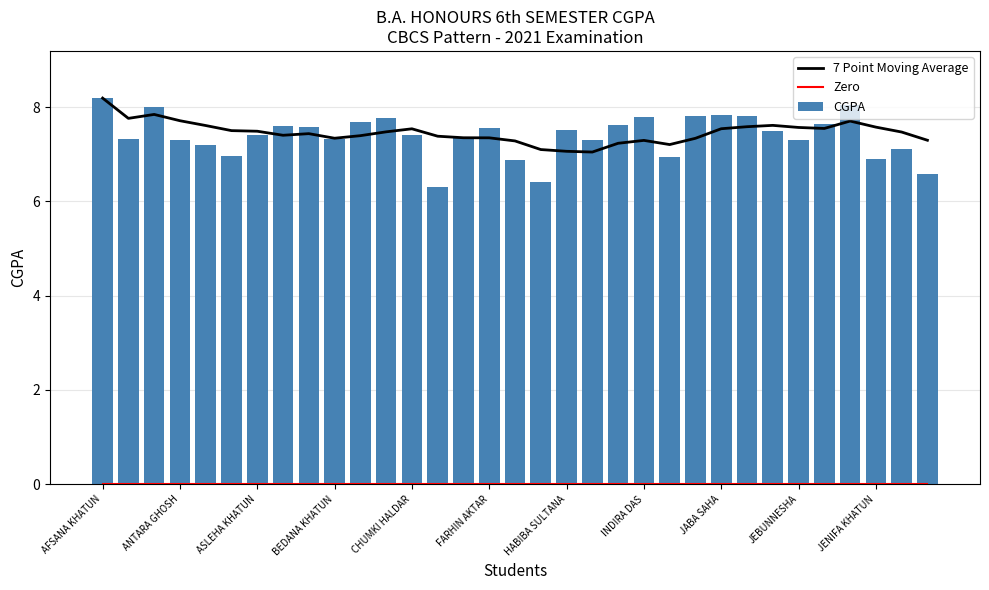

Which series has the largest total across all categories?

7 Point Moving Average